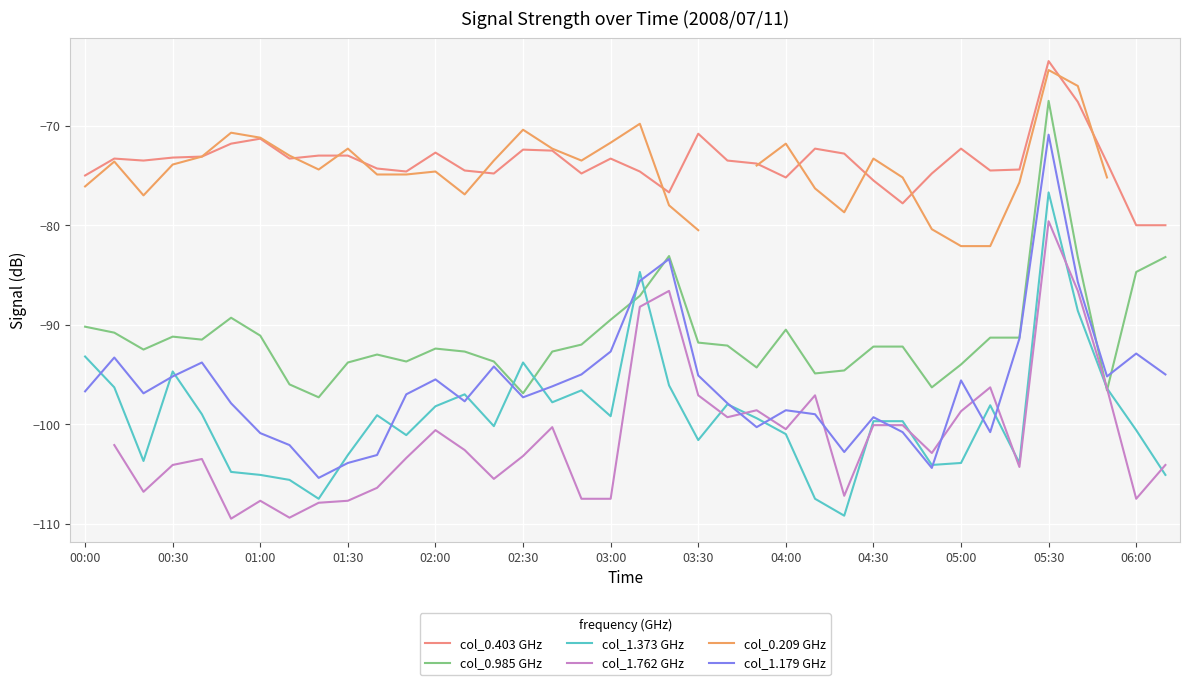

How many values in the col_1.179 GHz series exceed -96?

17